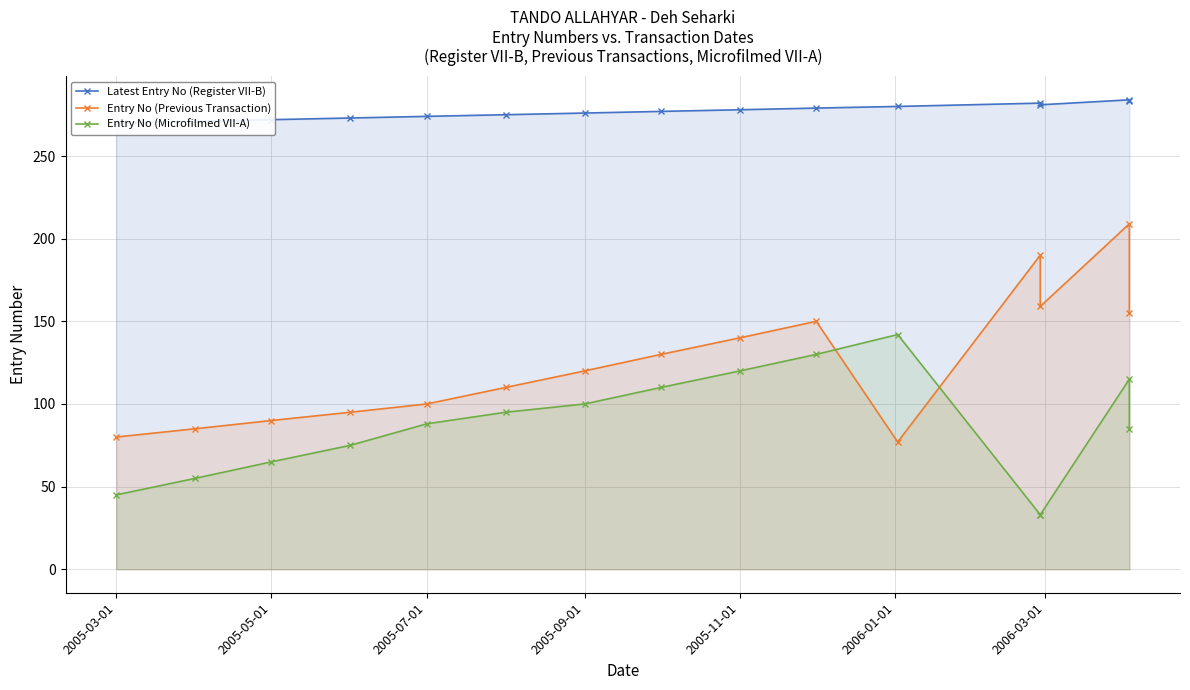

What is the difference between the second highest and minimum values in the Entry No (Microfilmed VII-A) series?

97